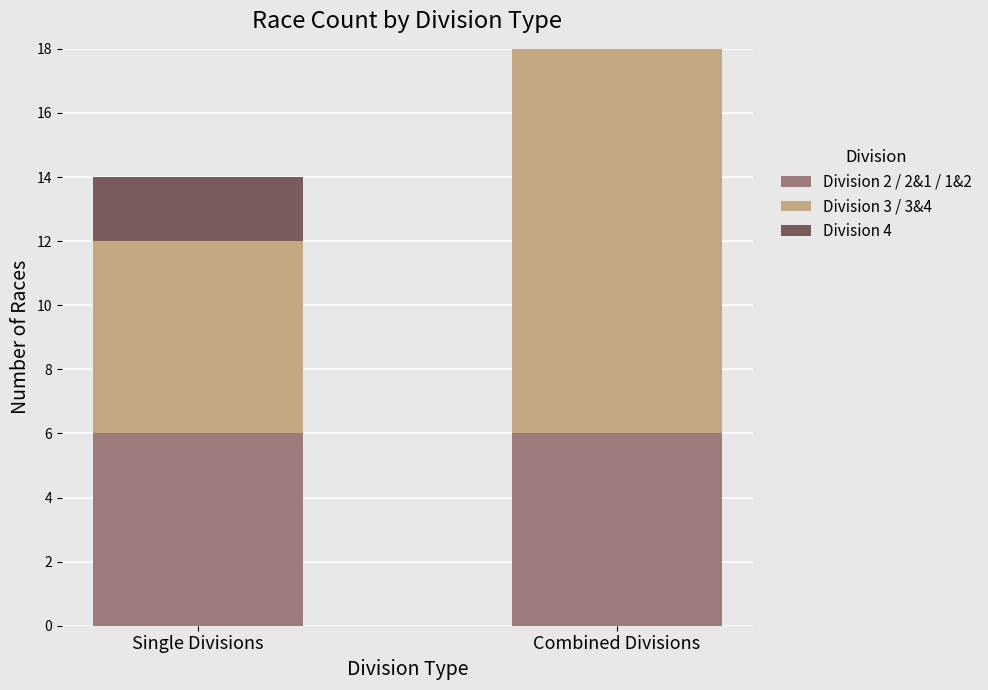

Does the chart contain stacked bars?

Yes